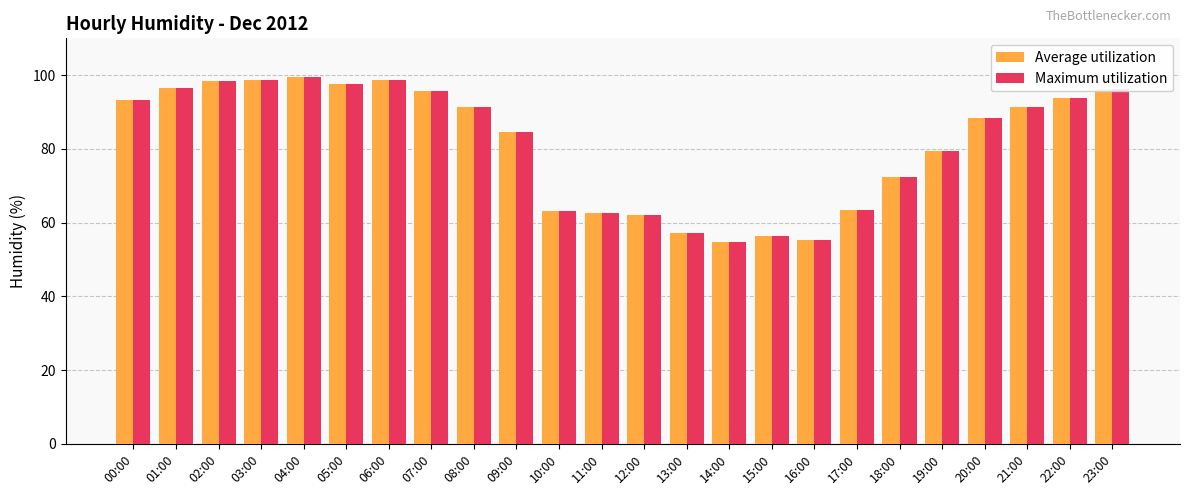

Count the number of categories in the chart.

24